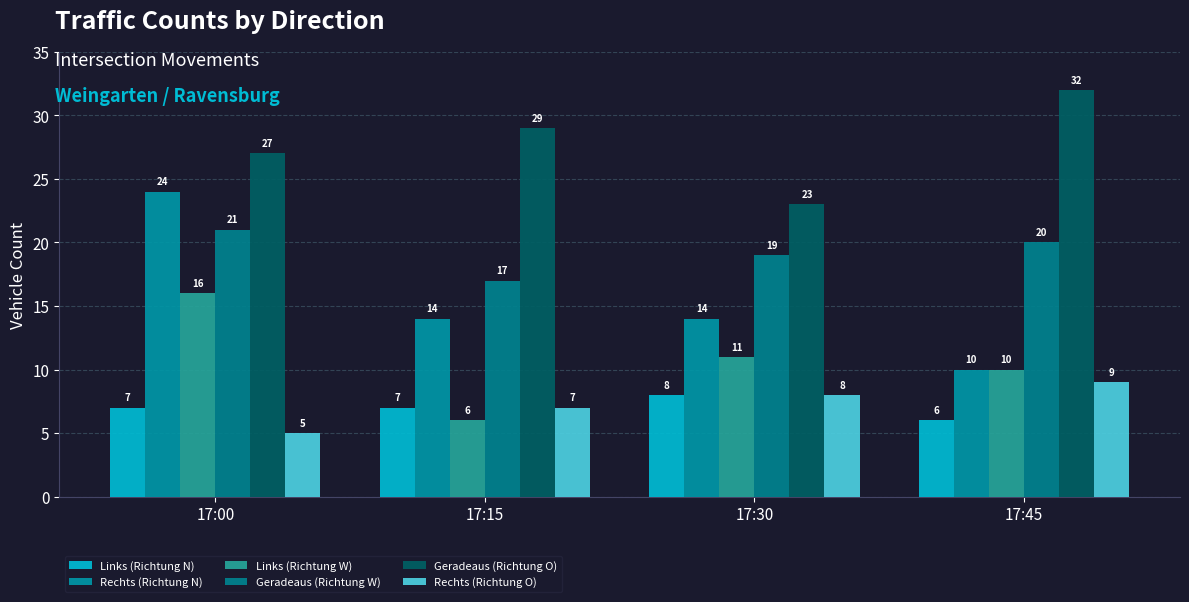

Rank the categories by Rechts (Richtung N) value from highest to lowest.

17:00, 17:15, 17:30, 17:45